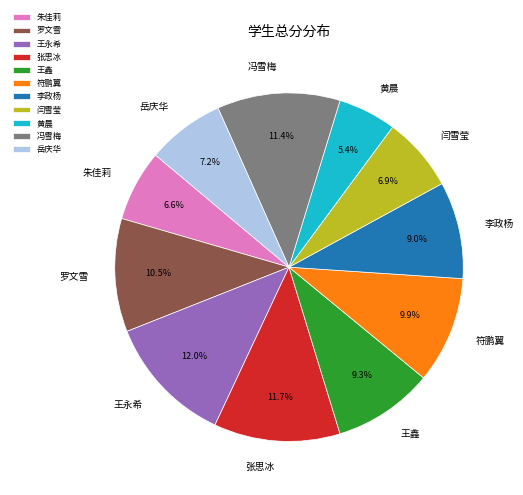

Which has a higher value, 岳庆华 or 冯雪梅?

冯雪梅